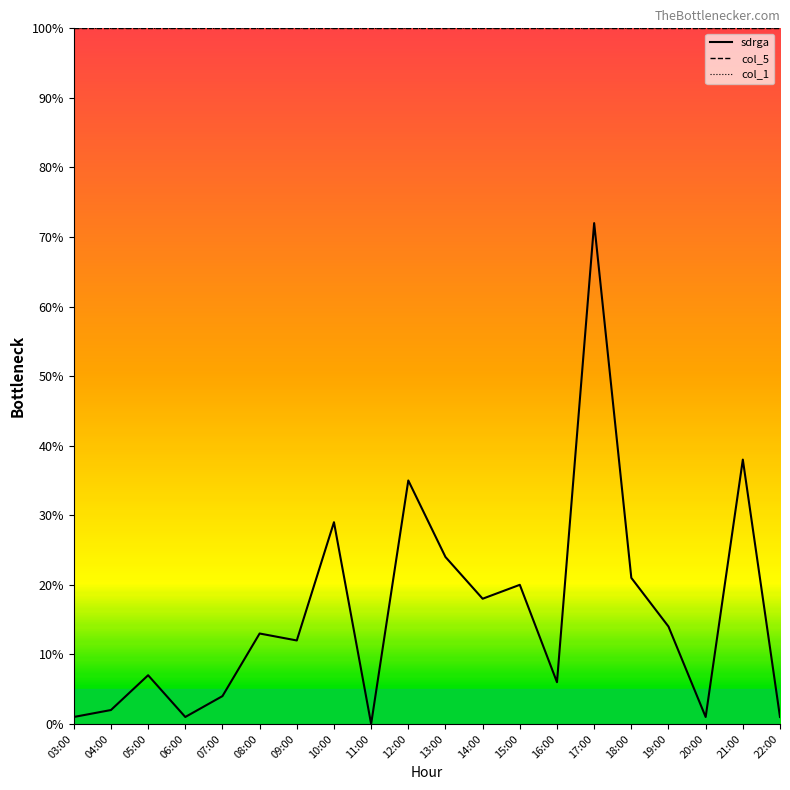

Which series has the largest range (max minus min)?

sdrga